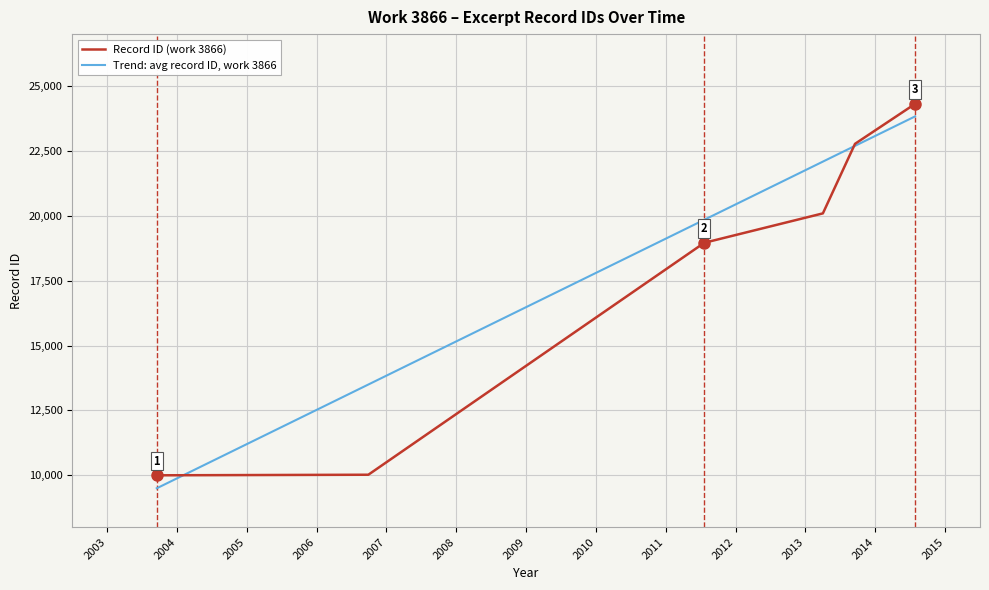

Is the value of Record ID (work 3866) at 2007 greater than the value of Trend: avg record ID, work 3866 at 2009?

No